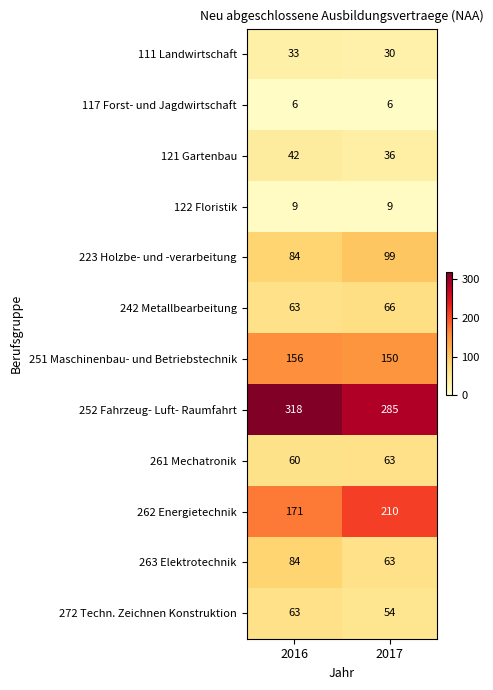

Which series has the largest range (max minus min)?

262 Energietechnik